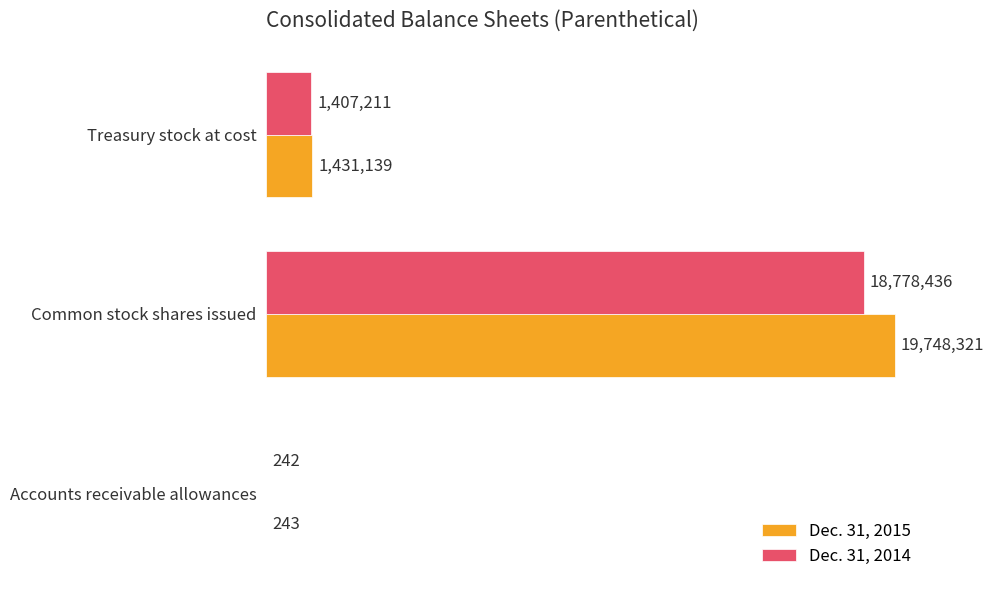

What is the sum of all Dec. 31, 2015 values?

21179703